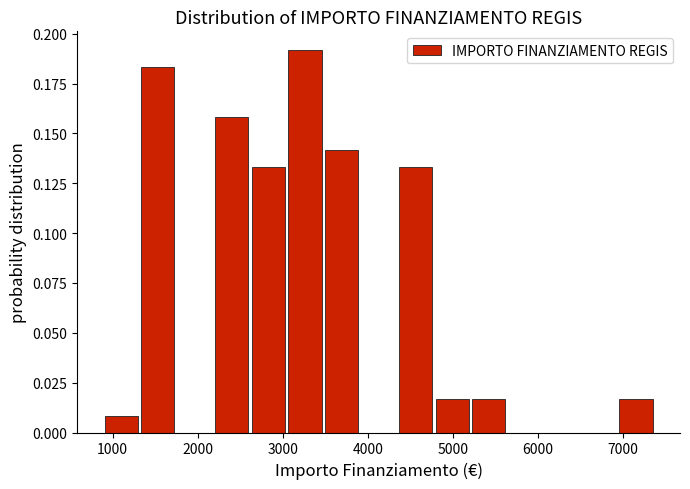

Reading left to right, list every bar in this chart as the range it spans on the x-axis followed by its height. Neither the bar edges nor the heights are printed on the chart, so give them approximately, as read against the axes.

900 to 1300: 0.010
1300 to 1800: 0.185
1800 to 2200: 0
2200 to 2600: 0.160
2600 to 3100: 0.135
3100 to 3500: 0.190
3500 to 3900: 0.140
3900 to 4400: 0
4400 to 4800: 0.135
4800 to 5200: 0.015
5200 to 5700: 0.015
5700 to 6100: 0
6100 to 6500: 0
6500 to 7000: 0
7000 to 7400: 0.015